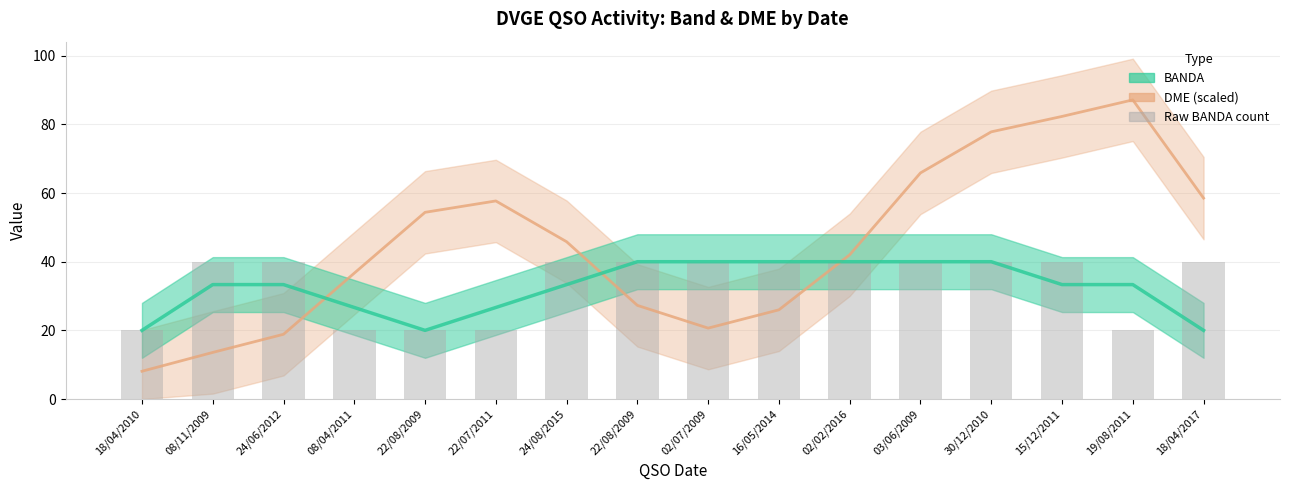

Reading left to right, what are all the values shown in this chart?

20	40	40	20	20	20	40	40	40	40	40	40	40	40	20	40